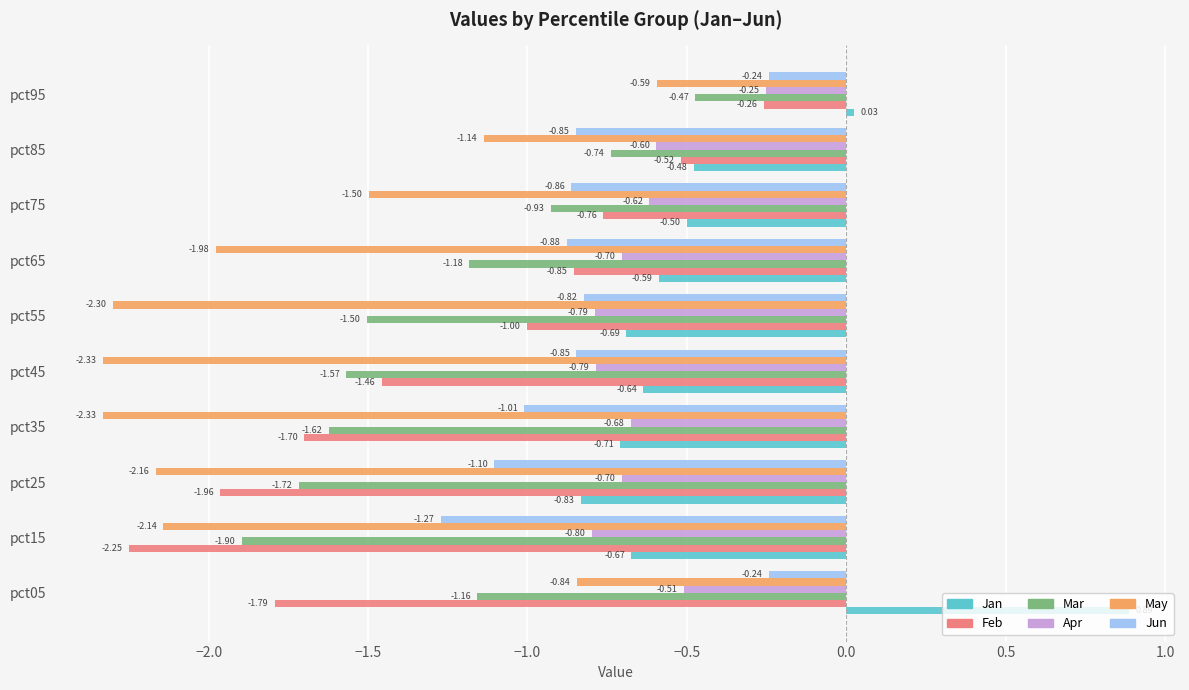

At how many categories does at least one series exceed 0?

2